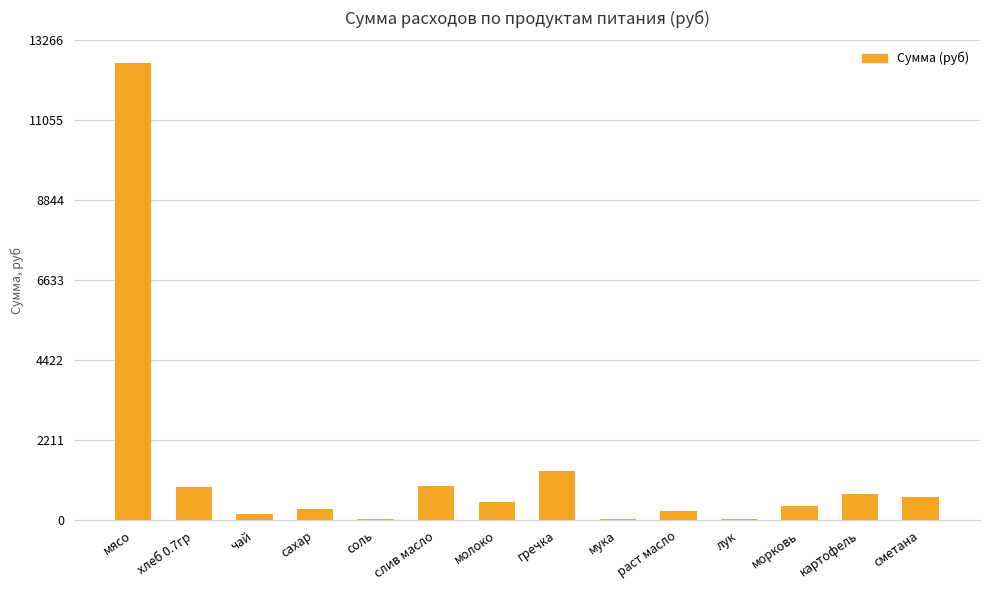

Read the value at молоко.

509.0